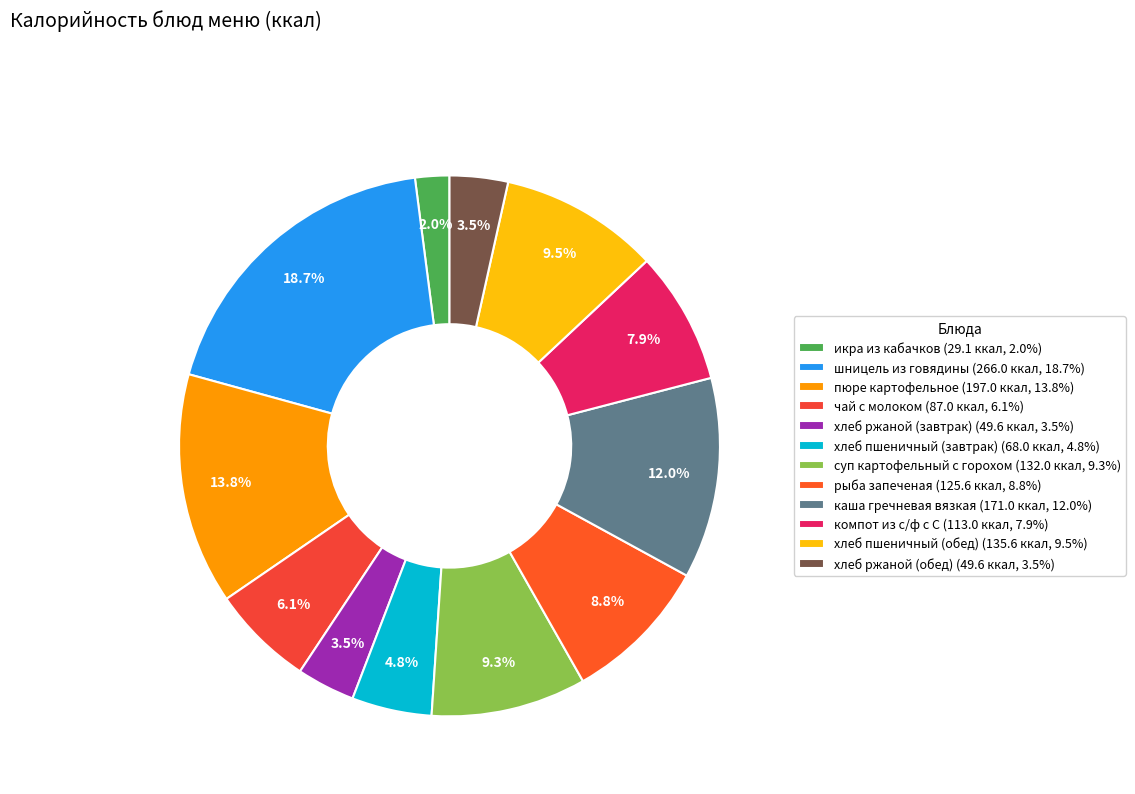

To the nearest percent, what is the difference between the largest and smallest slice percentages?

17%